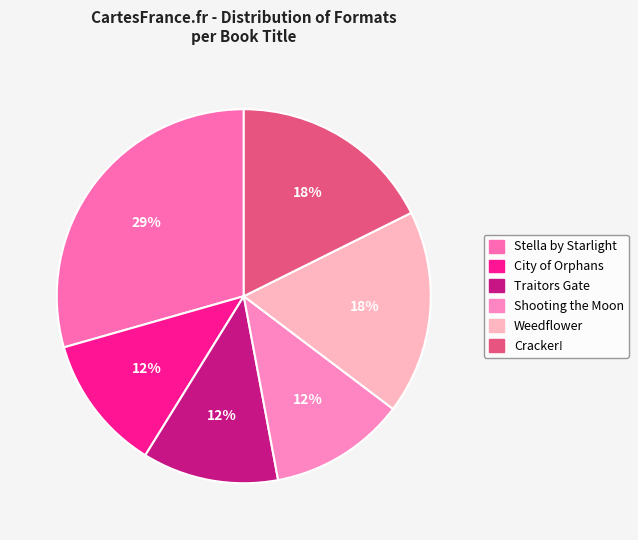

Is it true that Shooting the Moon is 1% of the pie?

False